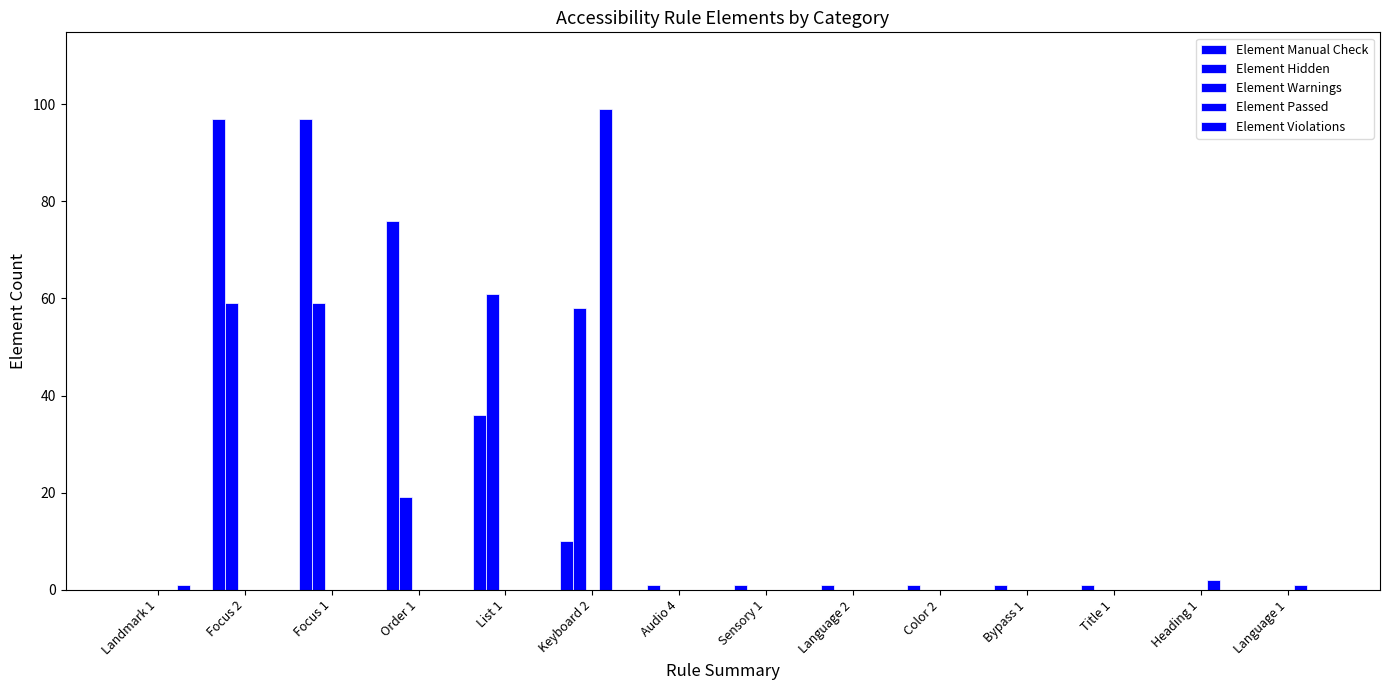

Does the chart contain stacked bars?

No